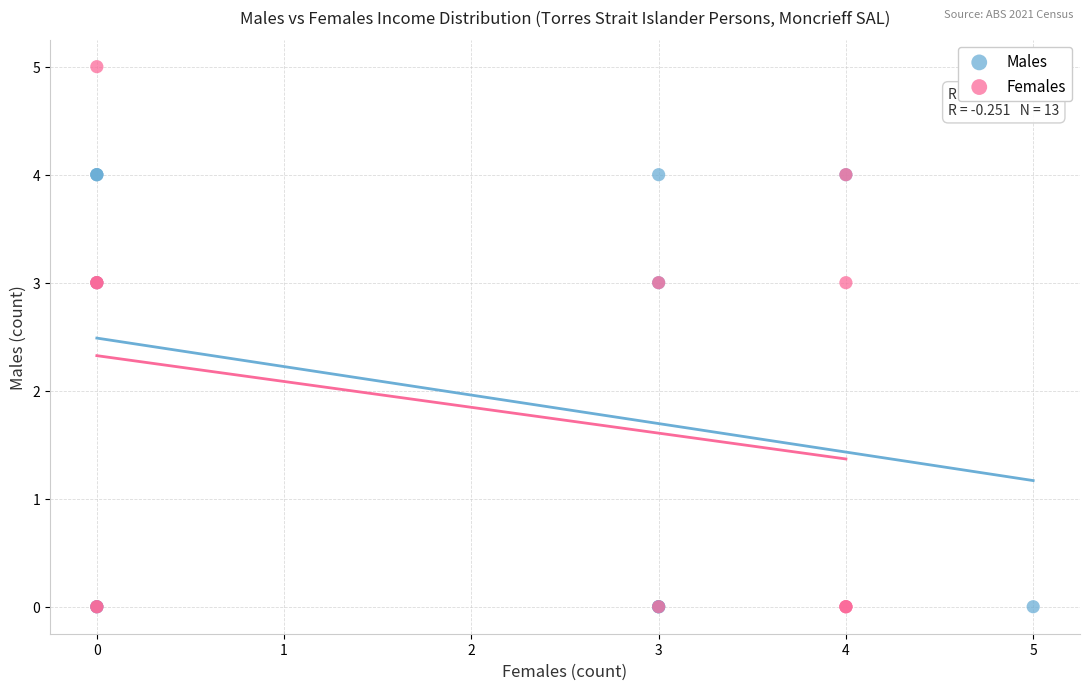

Which series contains the highest Y value?

Females